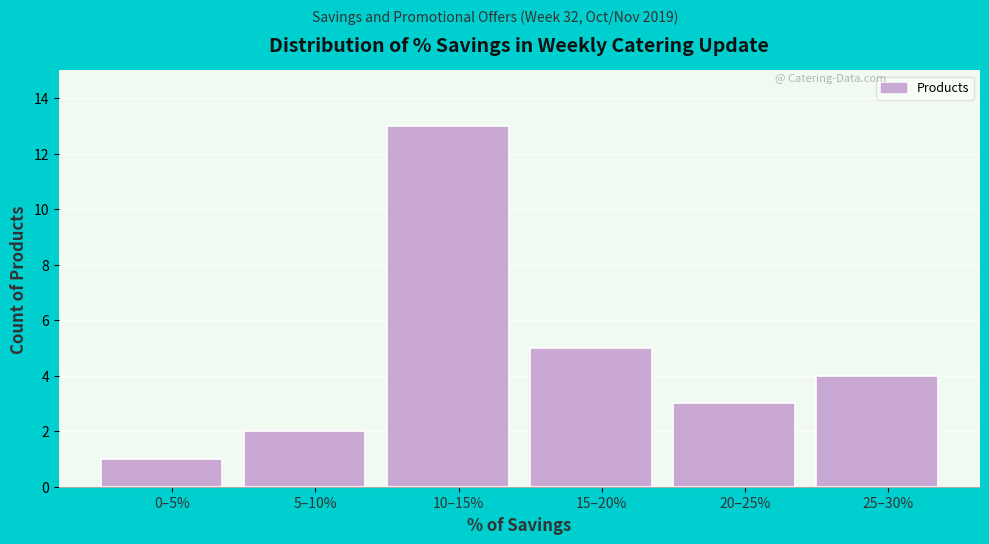

Reading left to right, extract all data points from this chart.

0–5%=1	5–10%=2	10–15%=13	15–20%=5	20–25%=3	25–30%=4